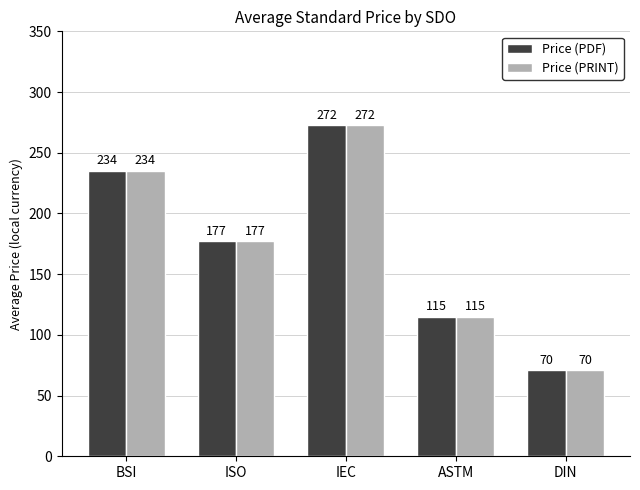

How many data points in Price (PDF) are less than 177?

2